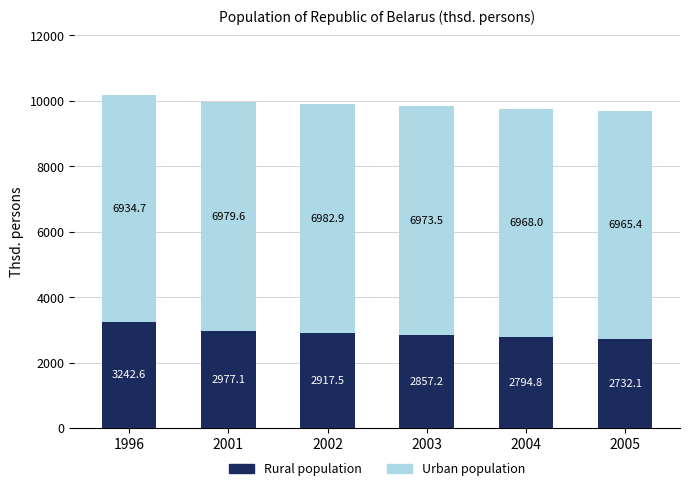

Are the bars grouped side by side (vs. stacked)?

No